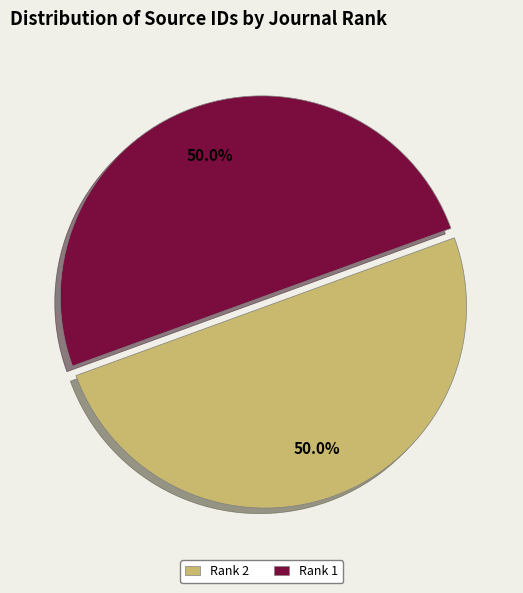

Count the number of slices in the pie.

2